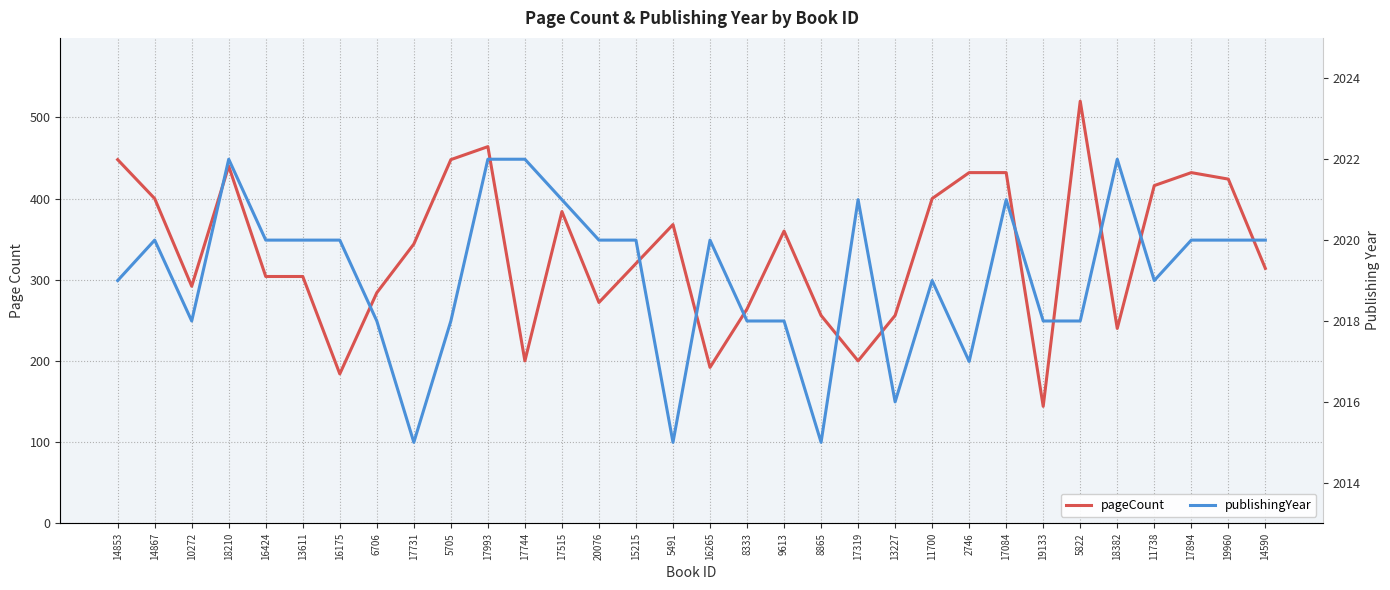

True or false: publishingYear and pageCount intersect in this chart.

False